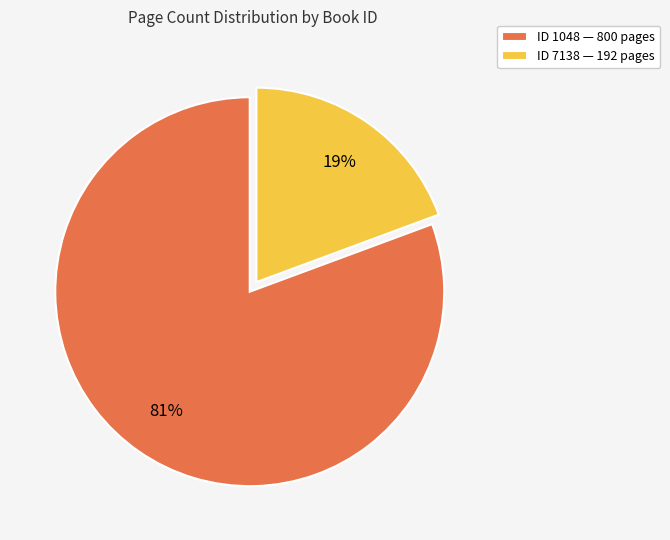

Is the sum of ID 7138 — 192 pages and ID 1048 — 800 pages greater than half?

Yes